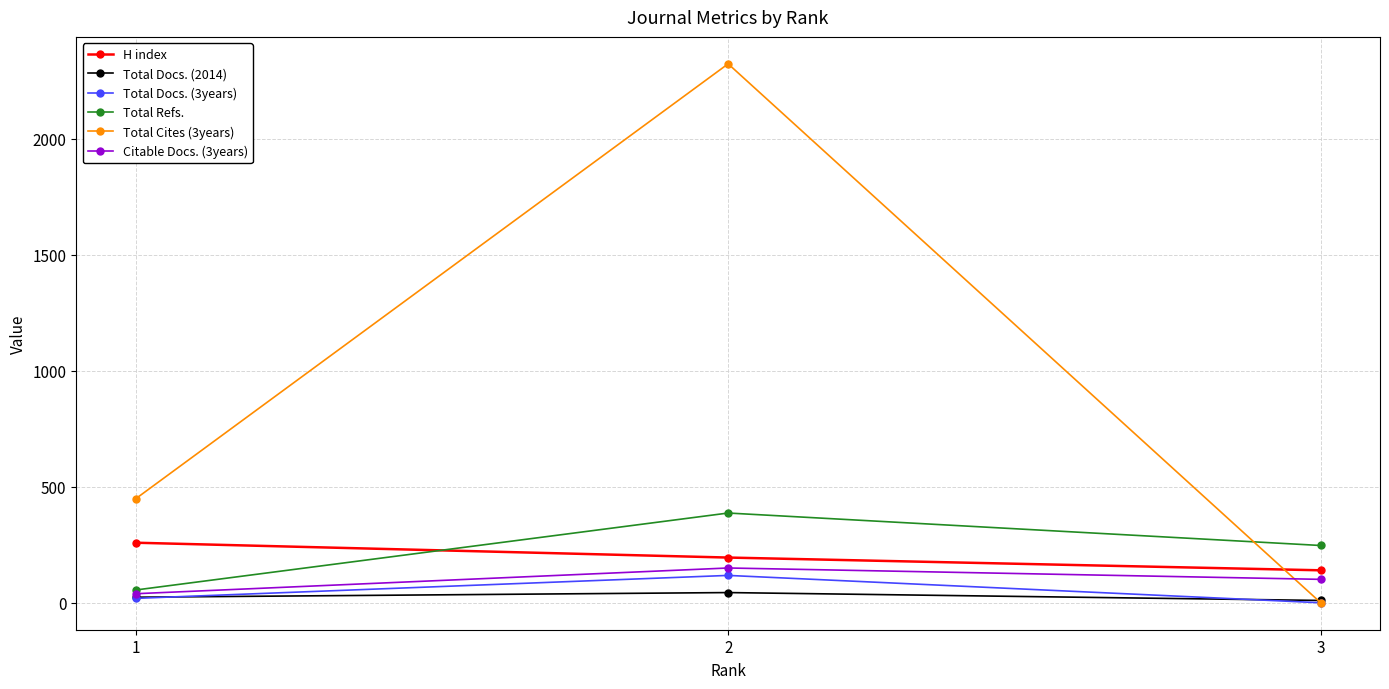

What is the sum of all Total Refs. values?

689